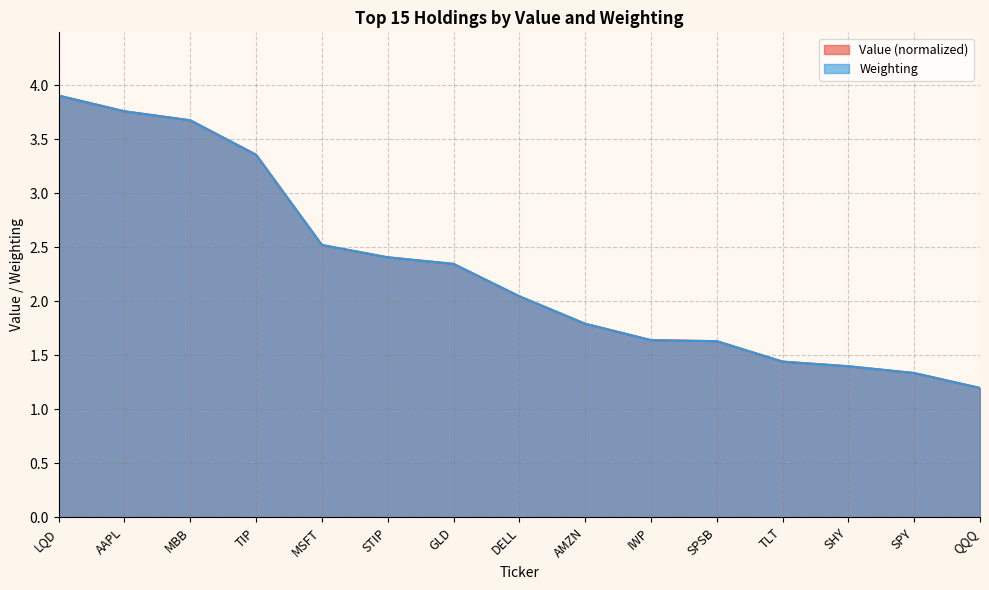

What is the difference between the Value values at AAPL and AMZN?

2.0